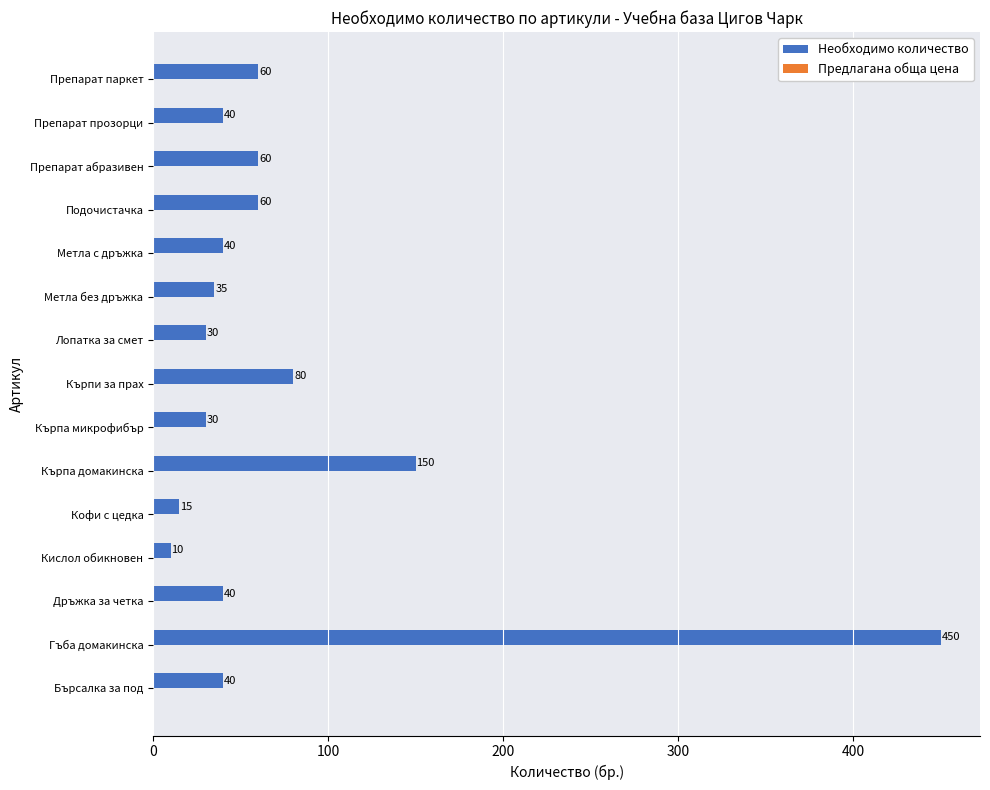

Which label corresponds to the smallest value in the chart?

Кислол обикновен